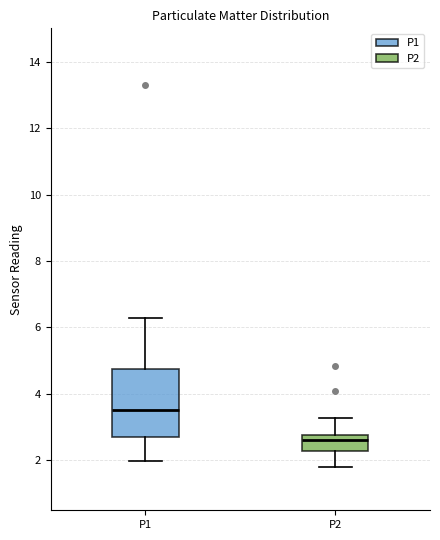

Reading left to right, read every box against the y-axis: the position of its median line, the range the box covers, and the ends of its whiskers. The values are not printed on the chart, so give them approximately, as read against the axis.

P1: median 3.6, box 2.8 to 4.8, whiskers 2.0 to 6.4
P2: median 2.6, box 2.2 to 2.8, whiskers 1.8 to 3.2